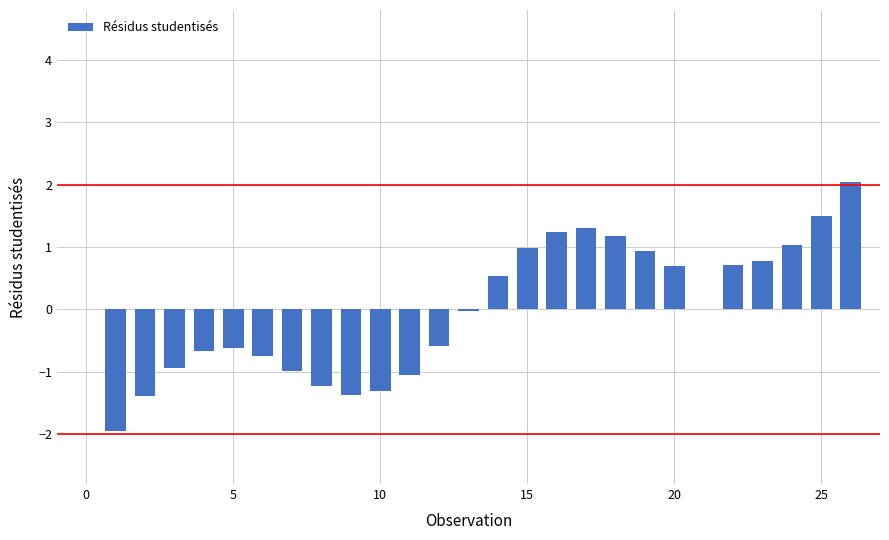

How many values are below zero?

13